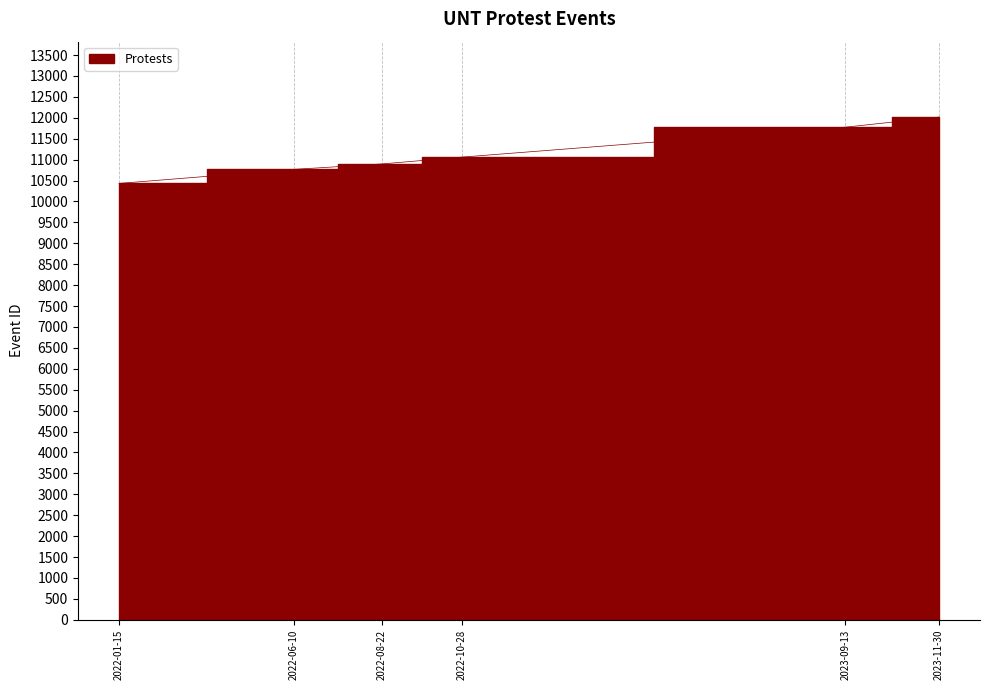

True or false: the data shows 10767 at 2022-06-10.

True